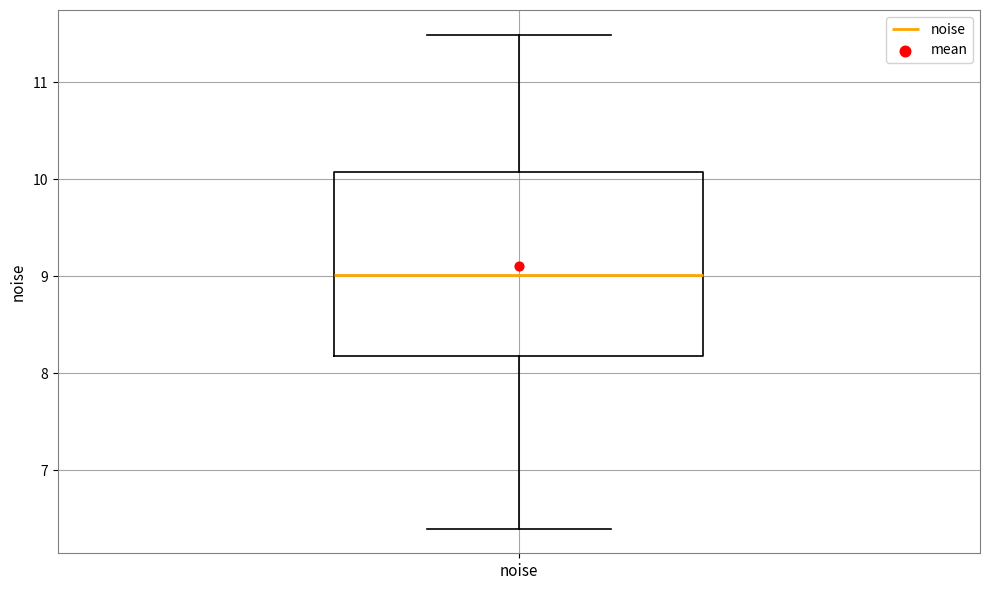

Transcribe this box plot: give where the median line is, the range the box spans, and where the two whiskers end, as read against the y-axis. The values are not printed on the chart, so give them approximately, as read against the axis.

median 9.0, box 8.2 to 10.1, whiskers 6.4 to 11.5